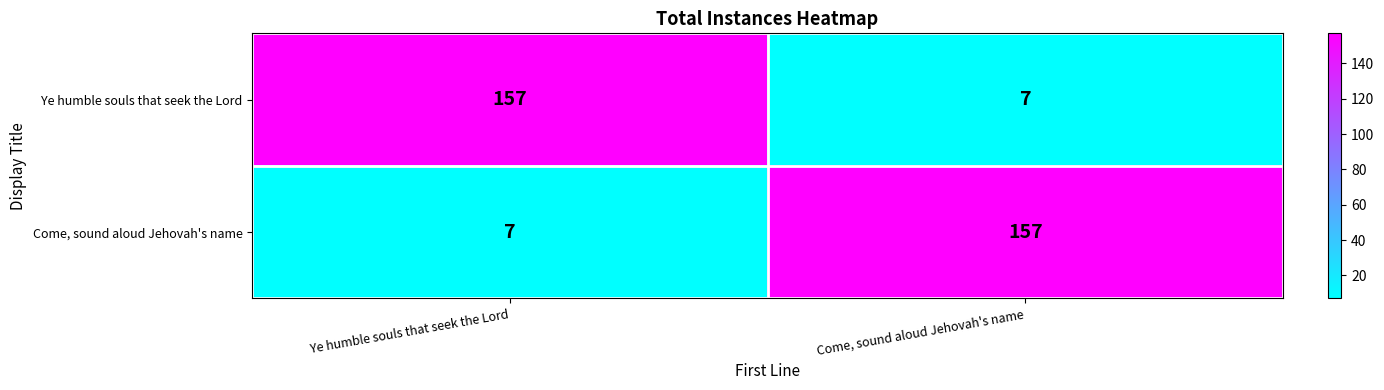

What is the total value across all series at Ye humble souls that seek the Lord?

164